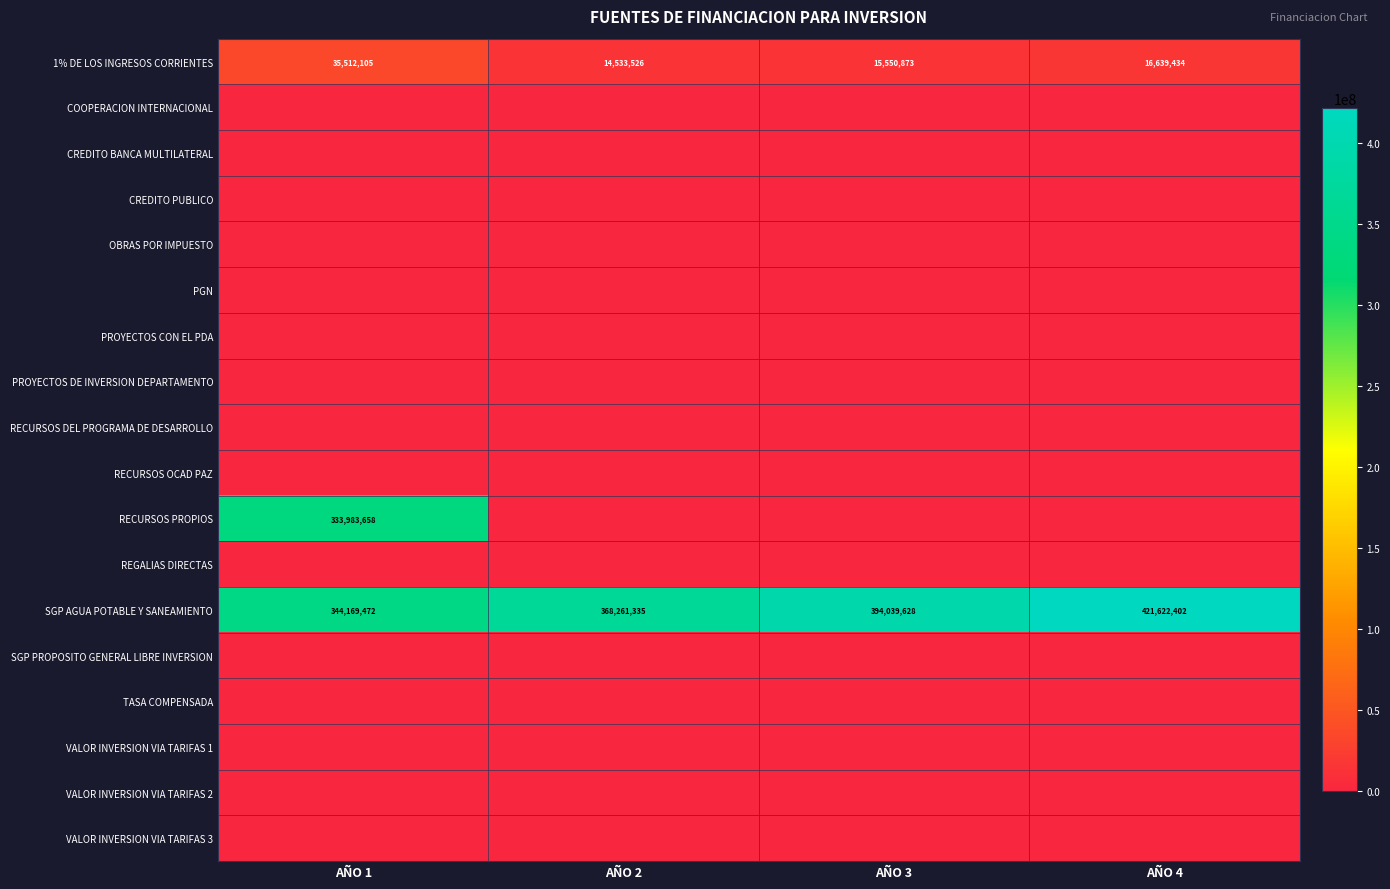

Which label corresponds to the largest value in the chart?

AÑO 4